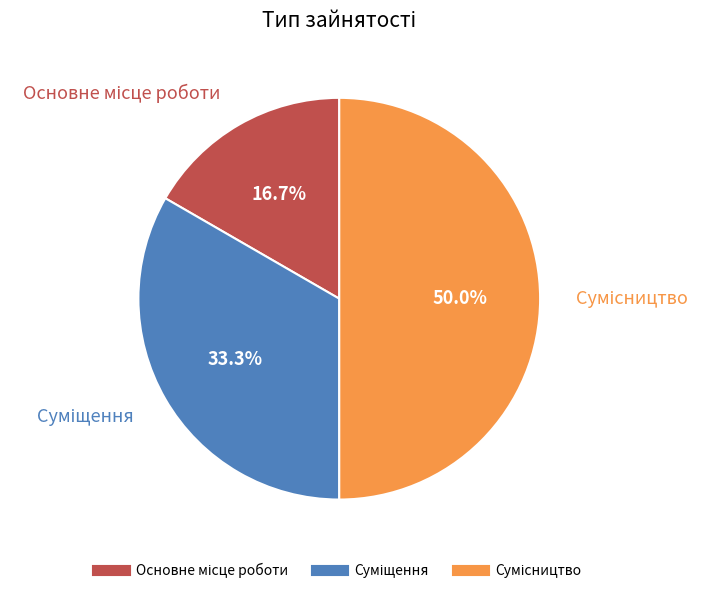

How many segments does this pie chart have?

3